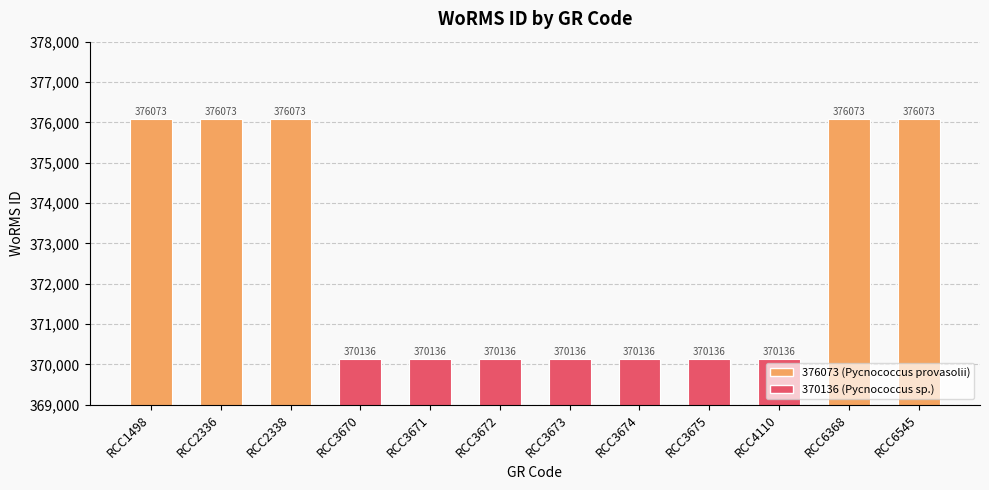

Reading left to right, list all the values displayed in this chart.

376073	376073	376073	370136	370136	370136	370136	370136	370136	370136	376073	376073